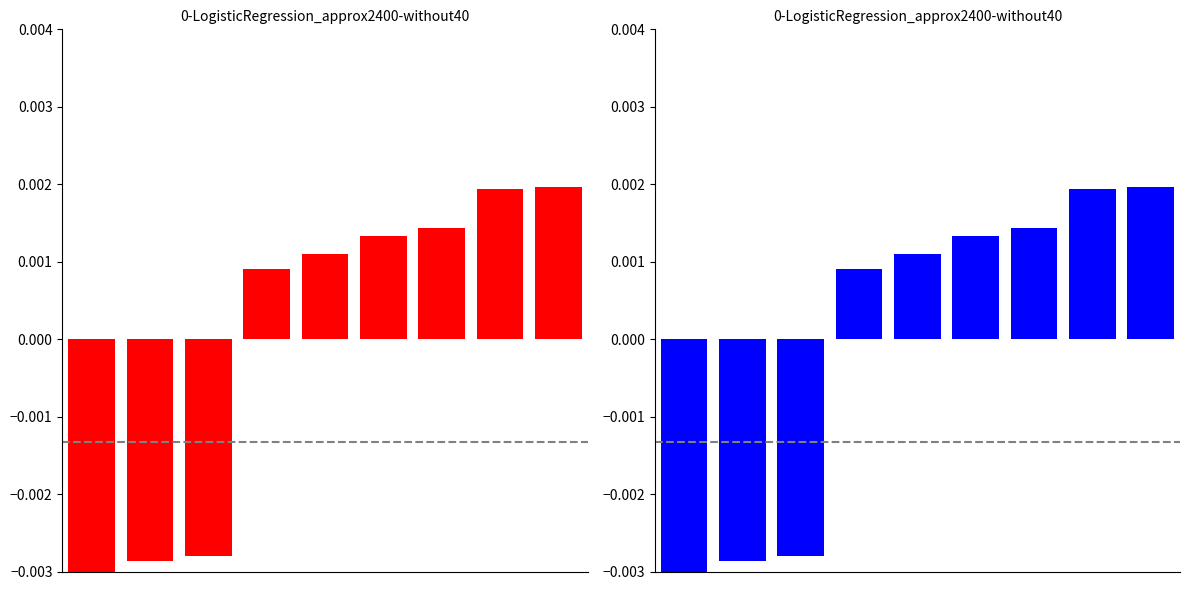

Which category has the highest value across all series?

8